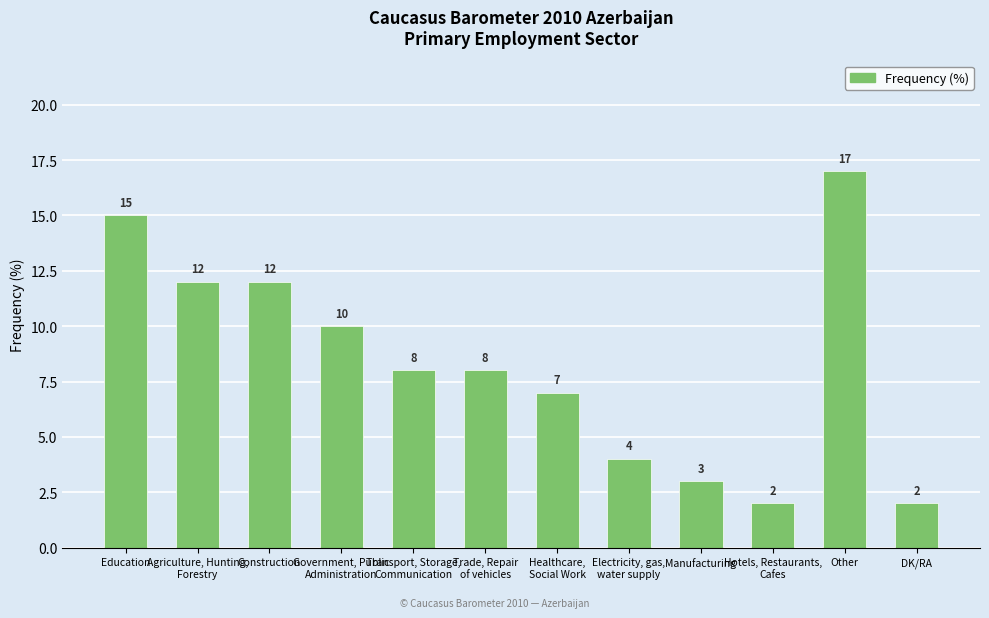

The chart shows a value of 7 at Healthcare,
Social Work. True or false?

True